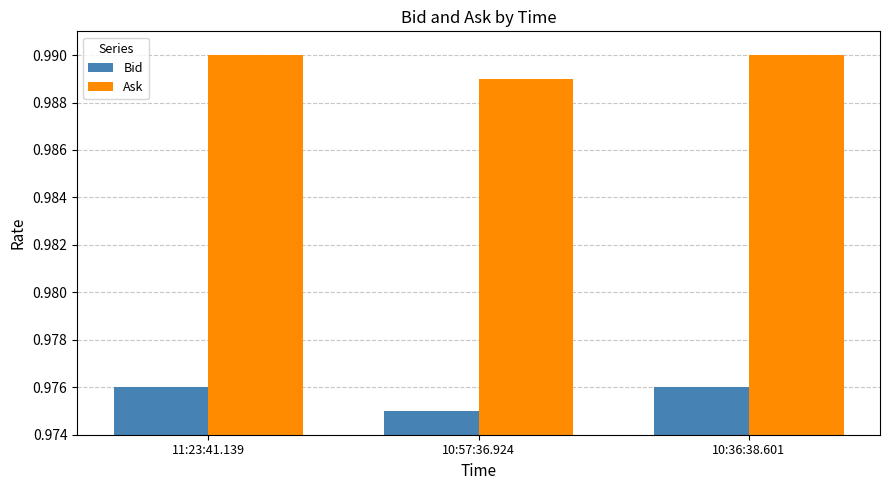

Is it true that Ask equals 1.6 at 10:36:38.601?

False